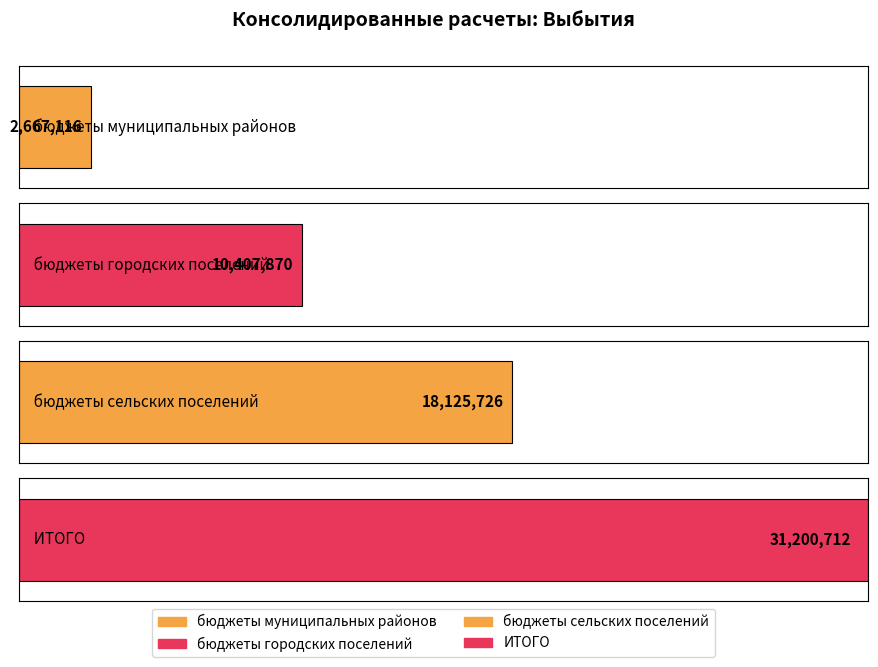

What is the change in value from бюджеты городских поселений to бюджеты сельских поселений?

+7717855.6